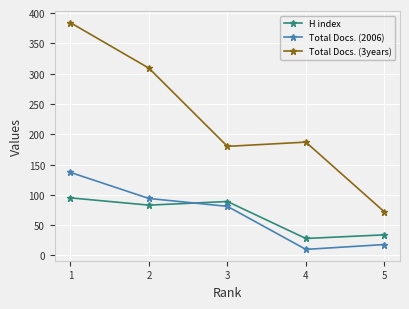

Between 2 and 3, which series saw the biggest shift?

Total Docs. (3years)